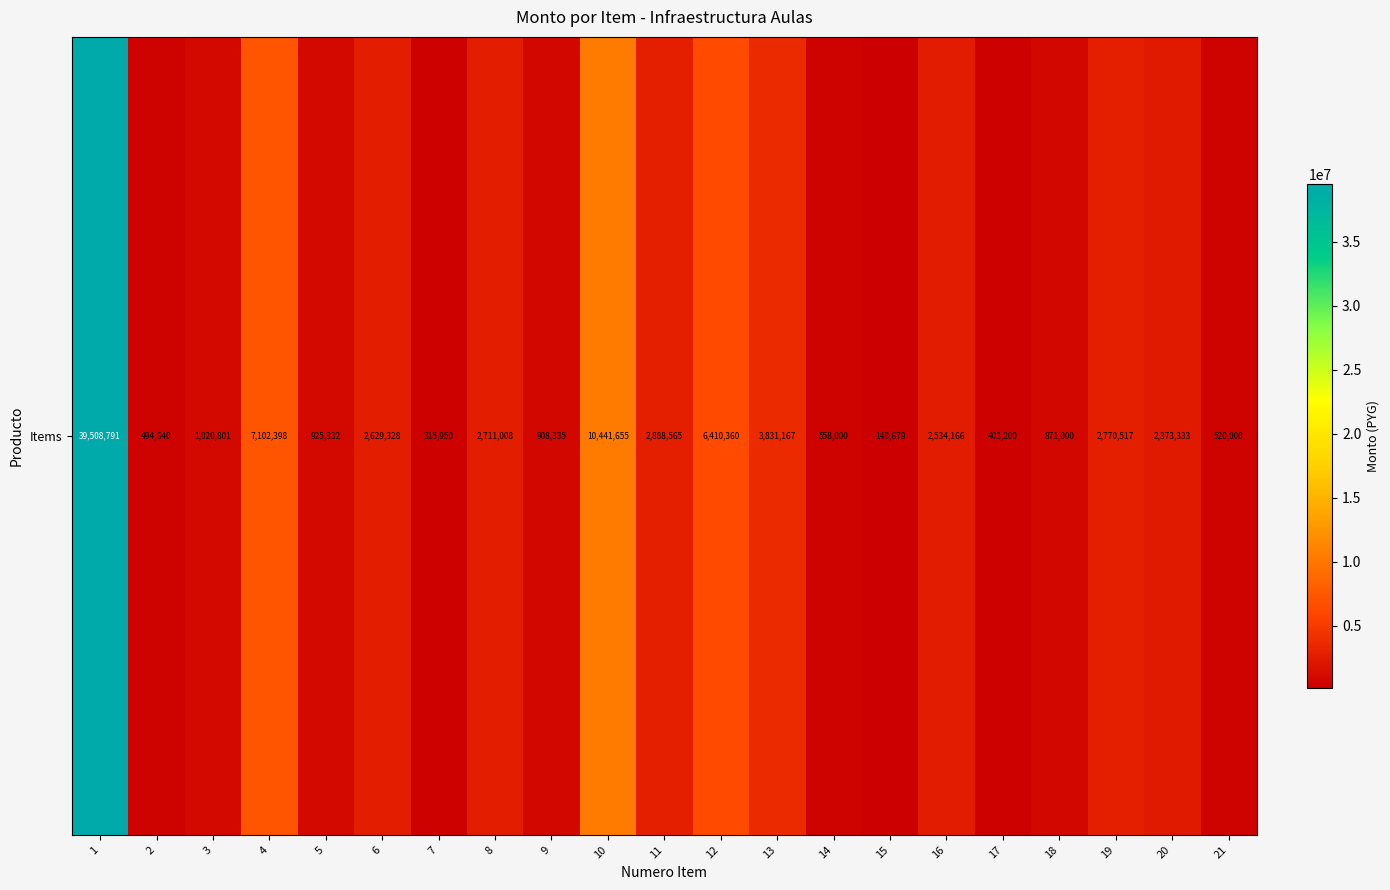

List the labels in order of value, largest first.

1, 10, 4, 12, 13, 11, 19, 8, 6, 16, 20, 3, 5, 9, 18, 14, 21, 2, 17, 7, 15